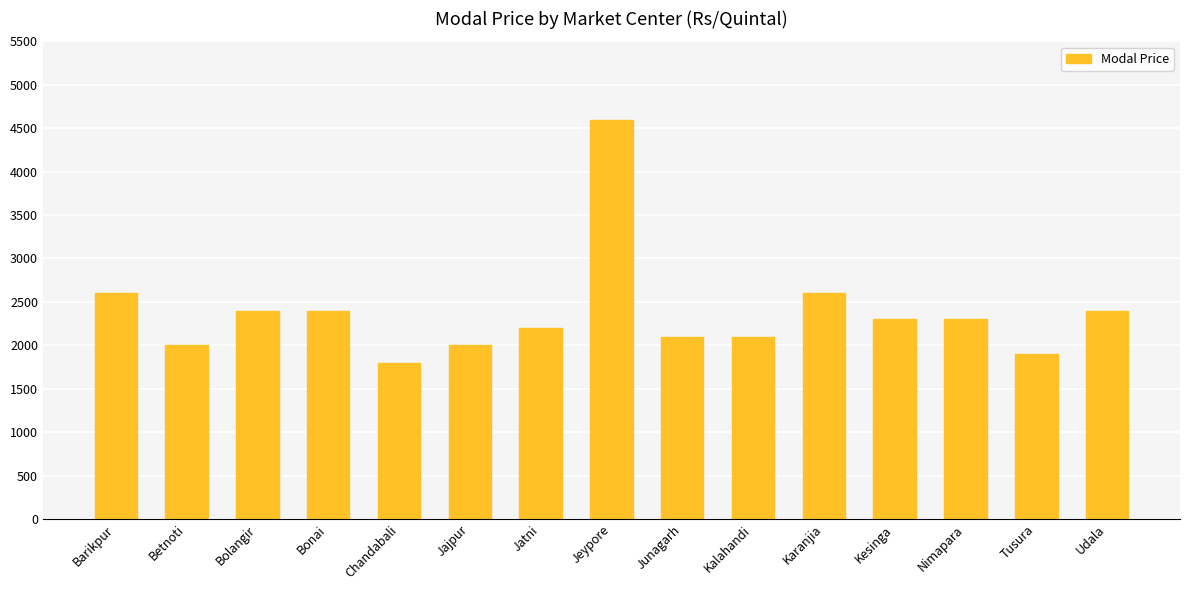

The chart shows a value of 1231 at Betnoti. True or false?

False